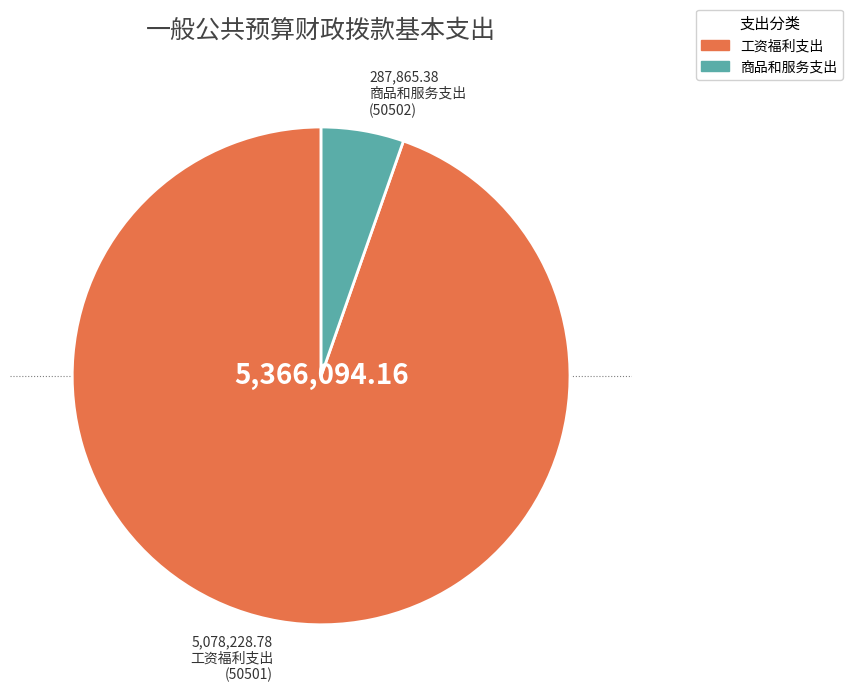

Rank the categories by value from lowest to highest.

商品和服务支出, 工资福利支出